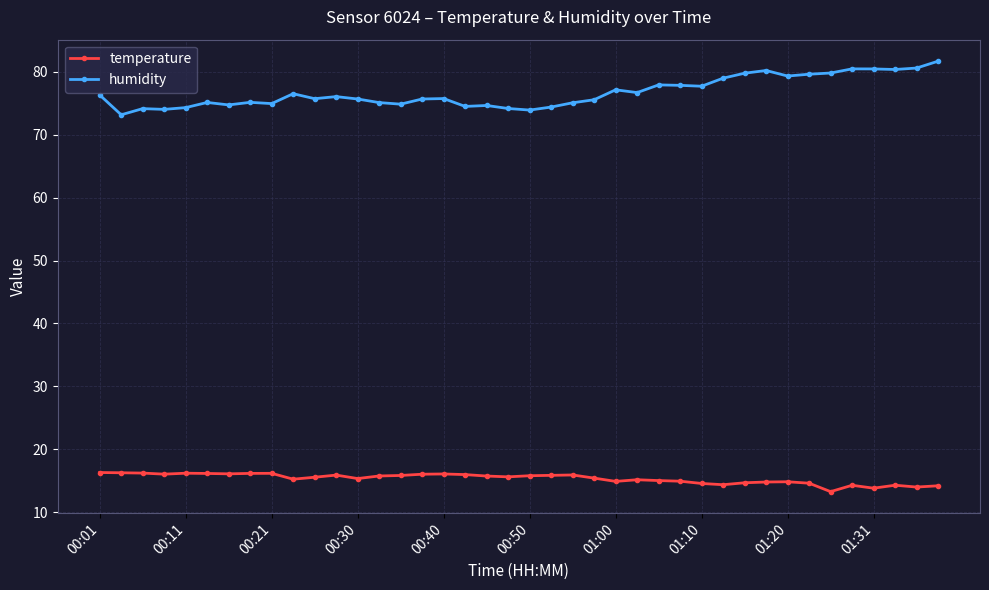

Which series has the widest spread of values?

humidity